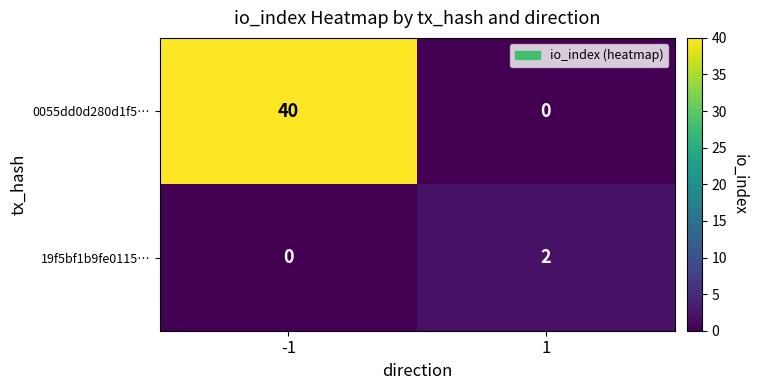

At which category is the sum across all series the highest?

-1